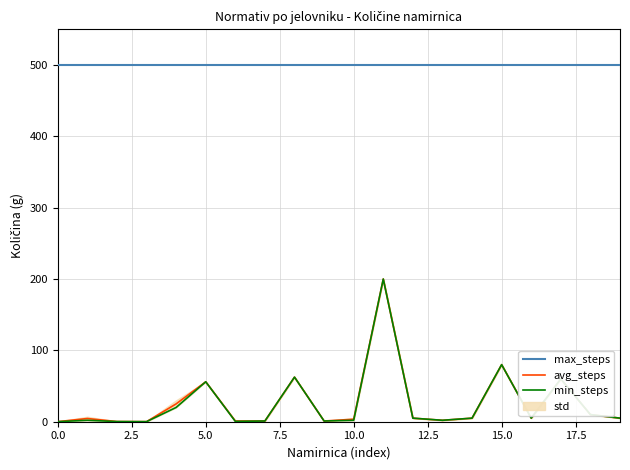

True or false: max_steps and avg_steps intersect in this chart.

False